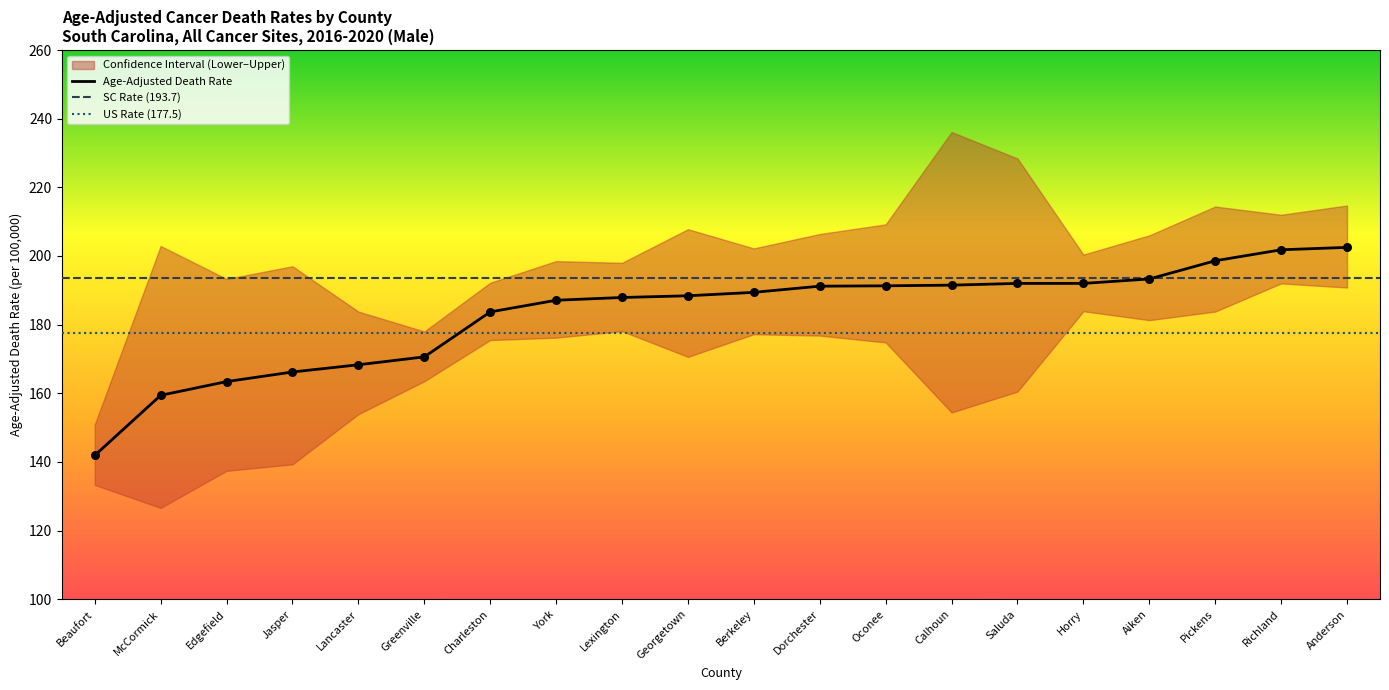

At how many categories does at least one series exceed 218?

2